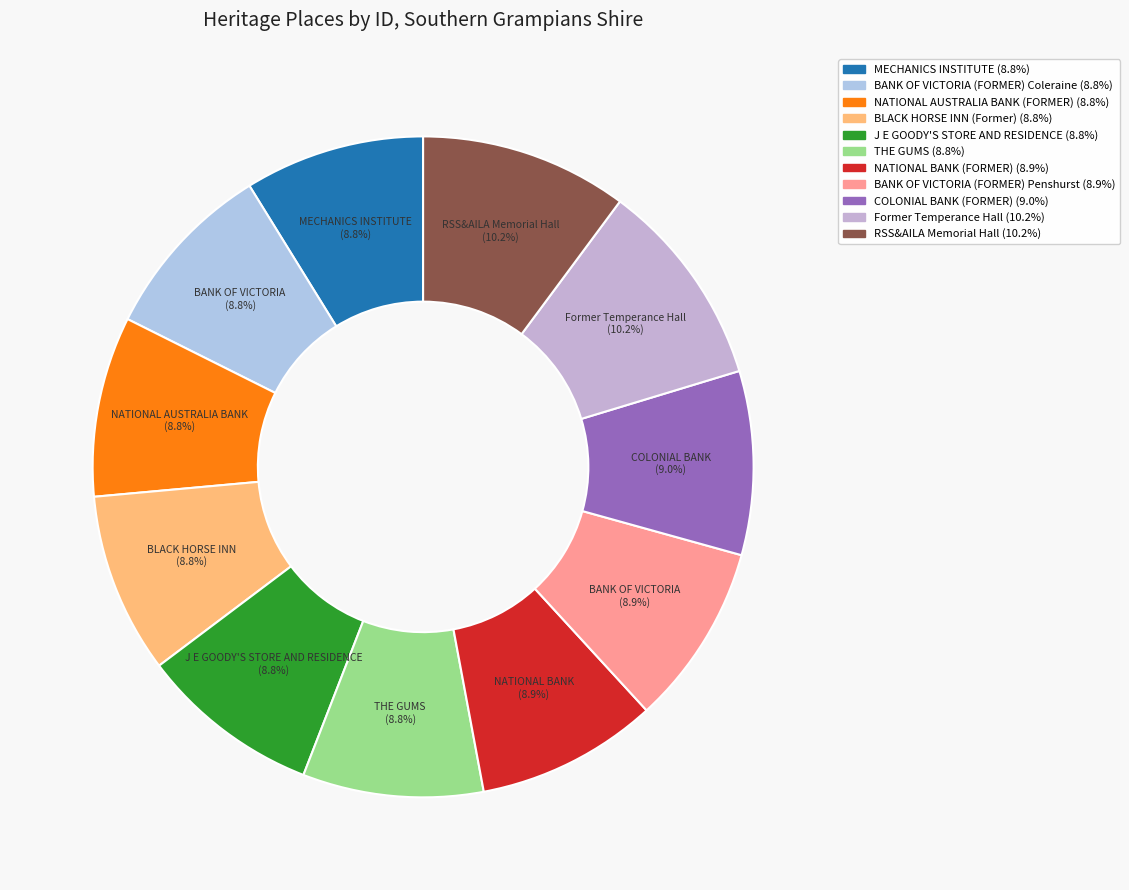

Does THE GUMS represent more than half of the total?

No